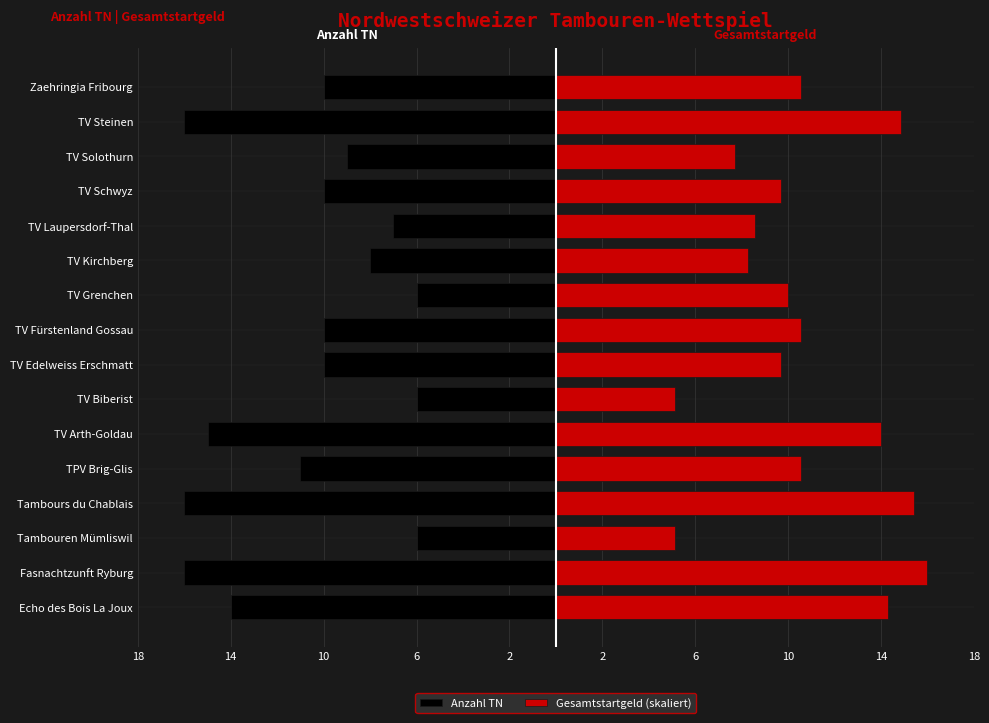

Is it true that Gesamtstartgeld (skaliert) equals 11.5 at TV Kirchberg?

False